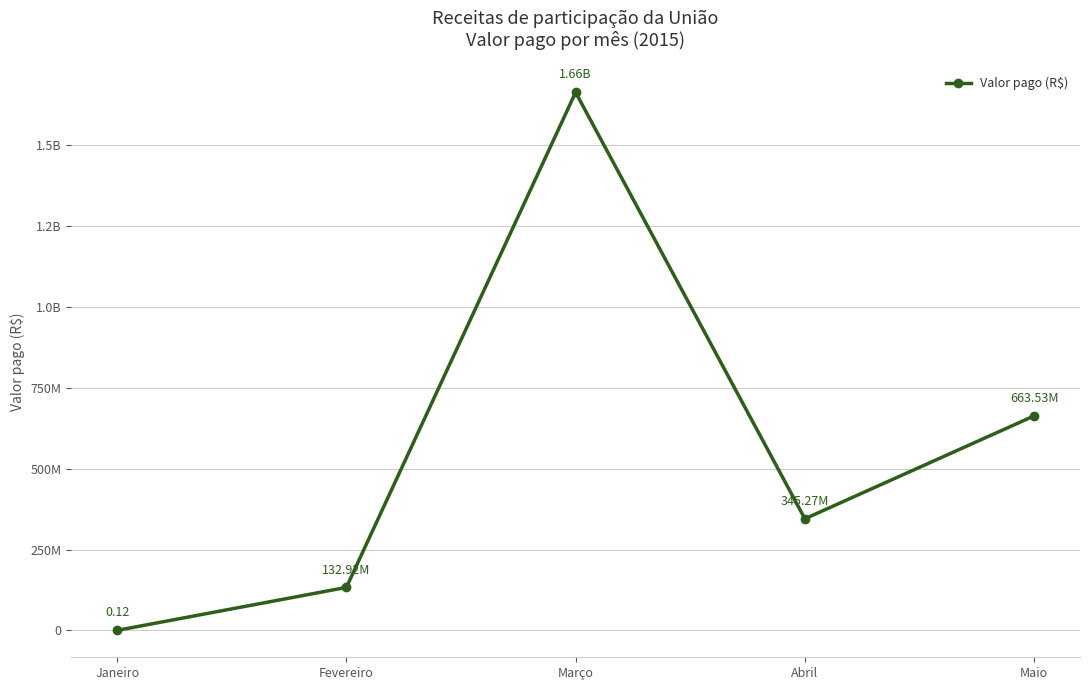

What is the sum of the values at Março and Janeiro?

1664382945.3